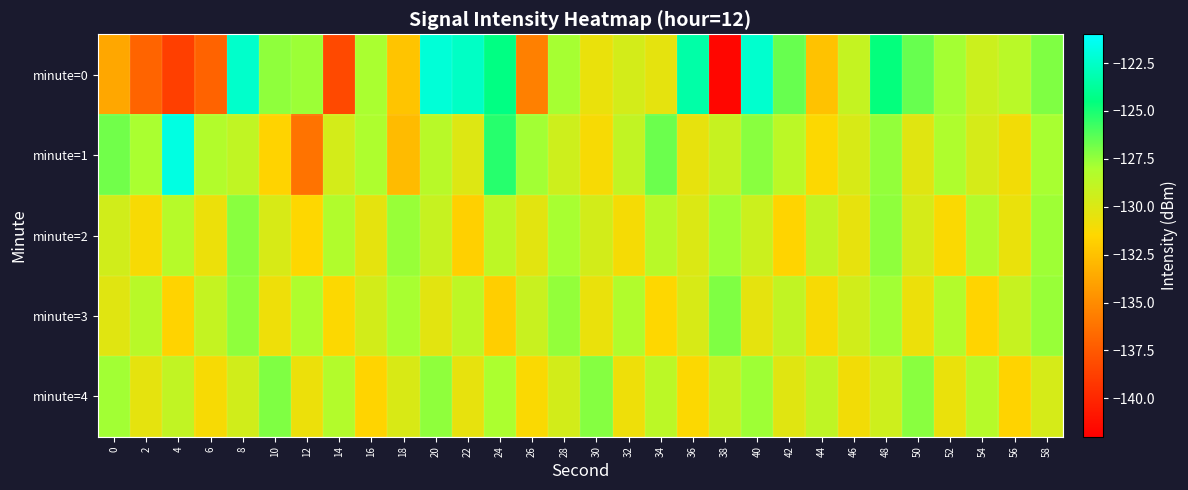

Rank the series at 20 from highest to lowest value.

minute=0, minute=4, minute=1, minute=2, minute=3